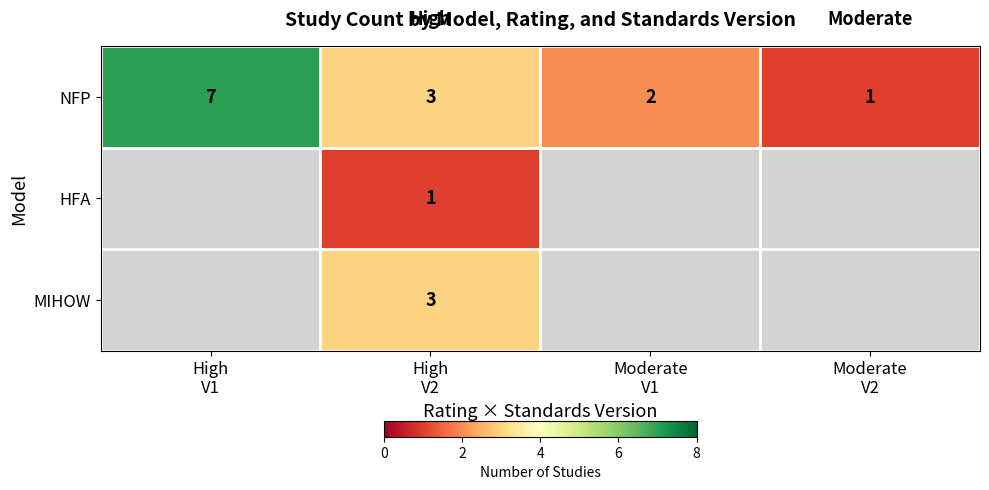

How many NFP values are between 2 and 7?

3